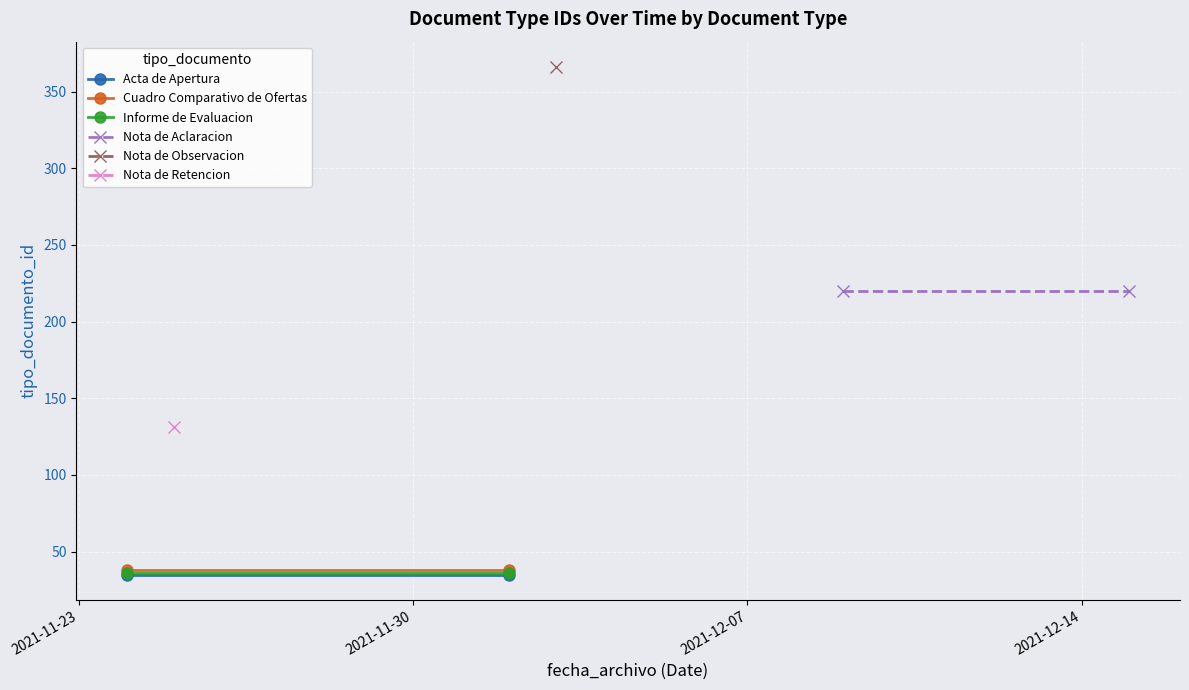

What is the average value of the Acta de Apertura series?

35